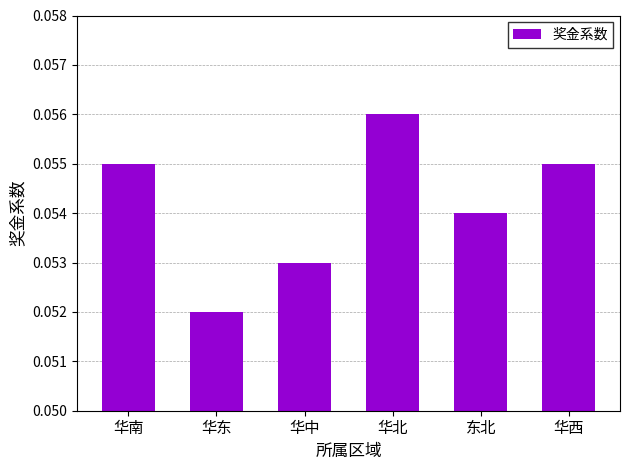

At which category does the chart reach its peak across all series?

华北